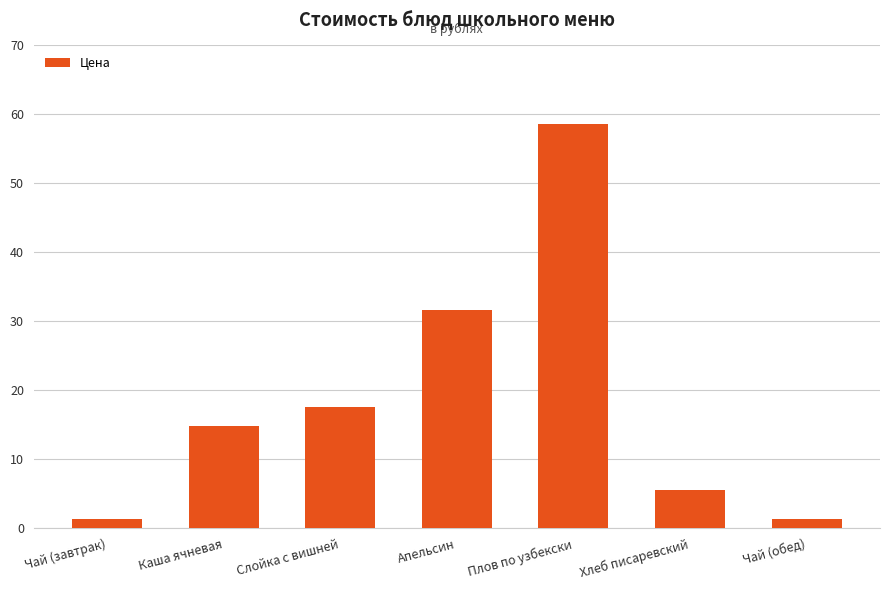

Reading left to right, what are all the values shown in this chart?

Чай (завтрак)=1.4	Каша ячневая=14.8	Слойка с вишней=17.6	Апельсин=31.7	Плов по узбекски=58.6	Хлеб писаревский=5.5	Чай (обед)=1.4